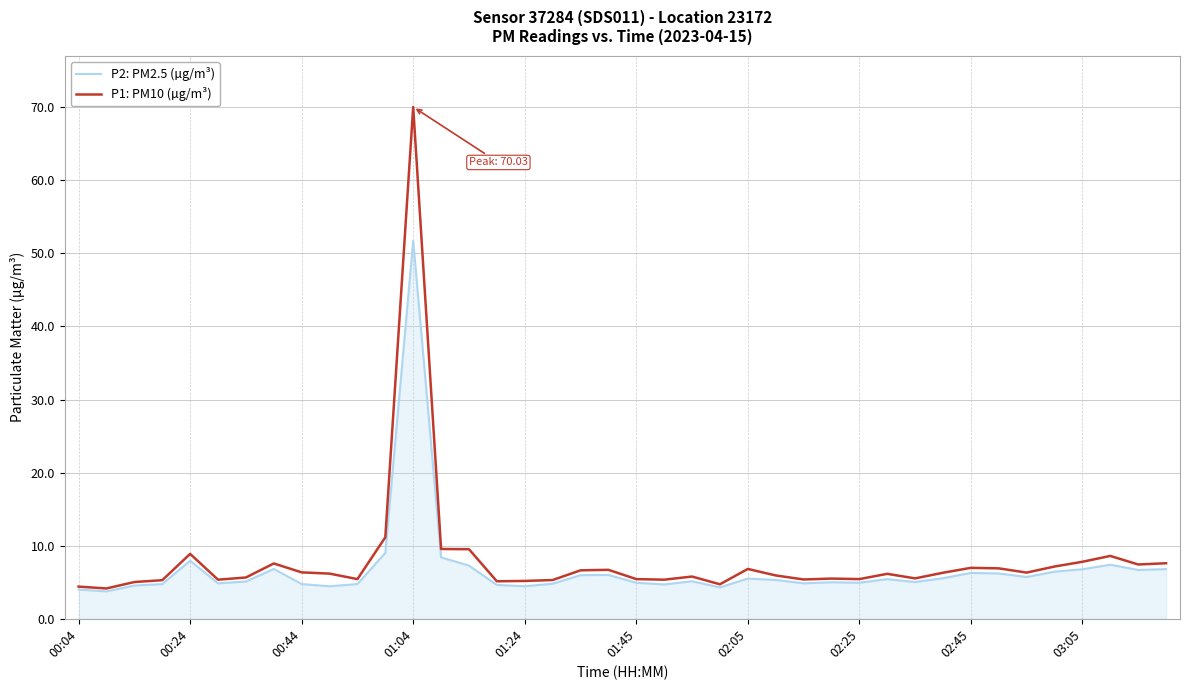

What is the average value of the P1: PM10 (µg/m³) series?

8.0